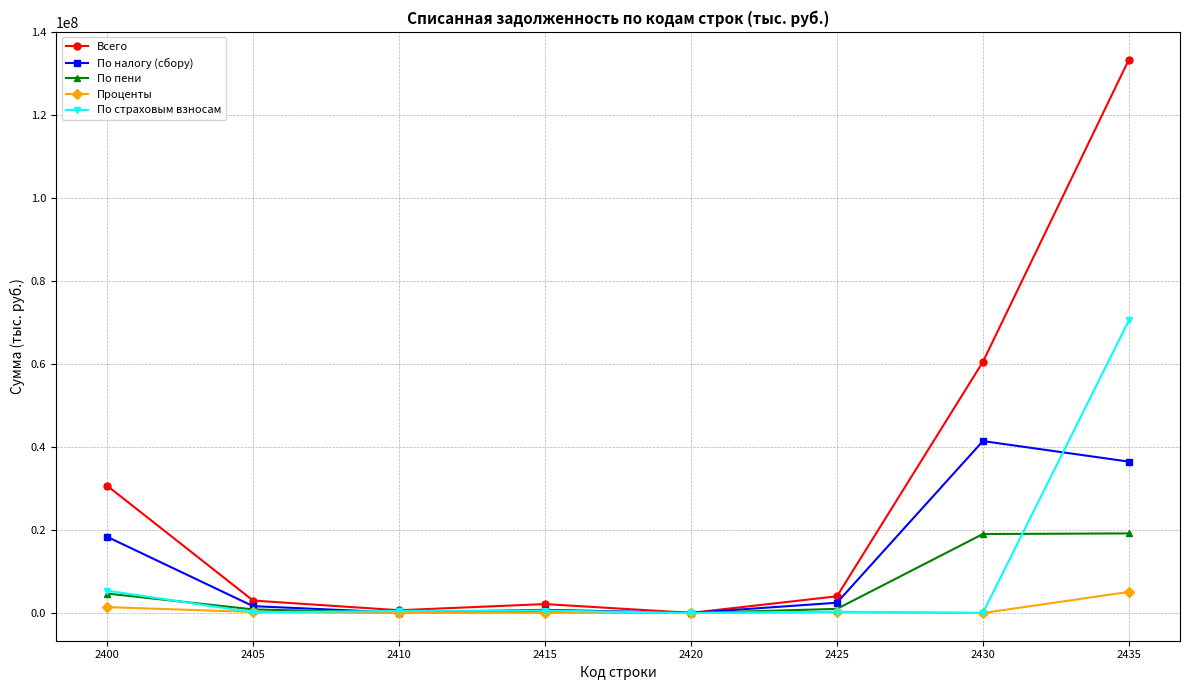

What are all the series names shown in the legend?

Всего, По налогу (сбору), По пени, Проценты, По страховым взносам